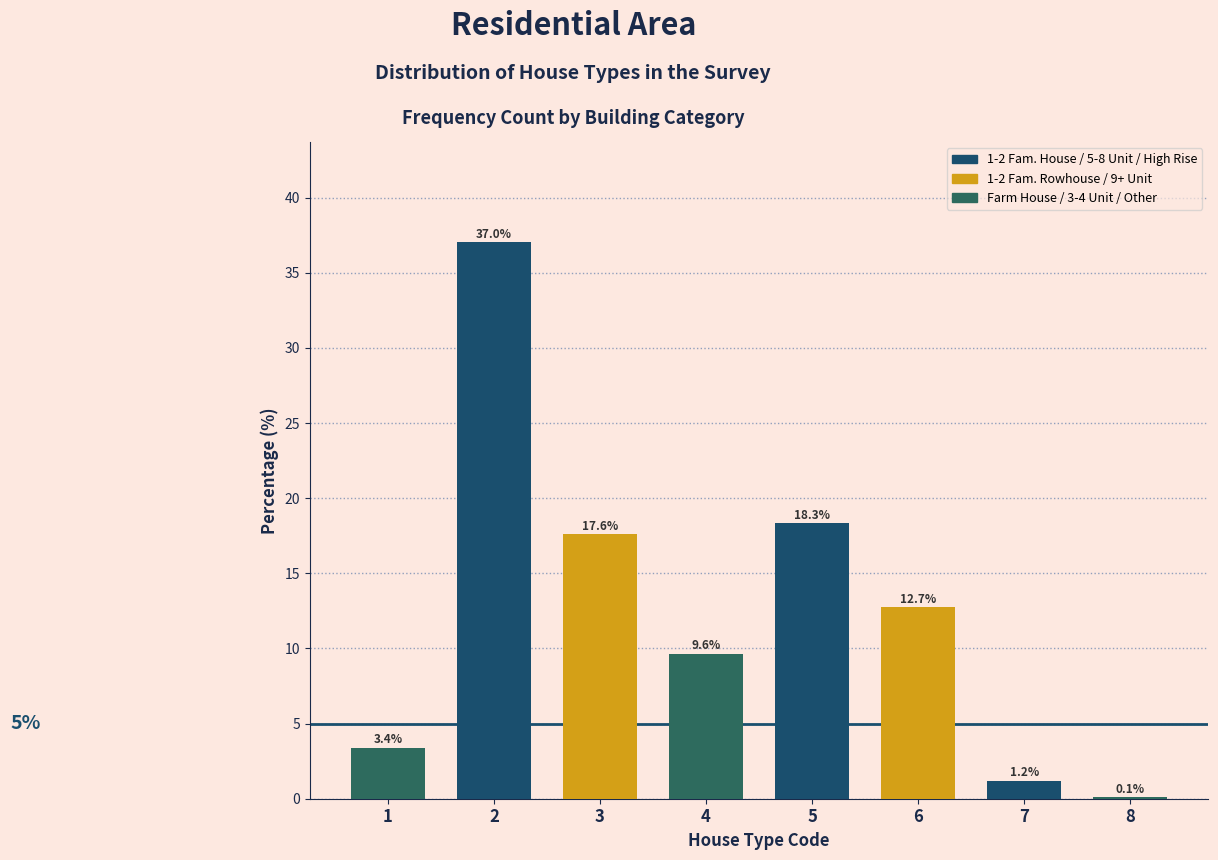

Reading right to left, transcribe all the data shown in this chart.

8=0.1	7=1.2	6=12.7	5=18.3	4=9.6	3=17.6	2=37.0	1=3.4